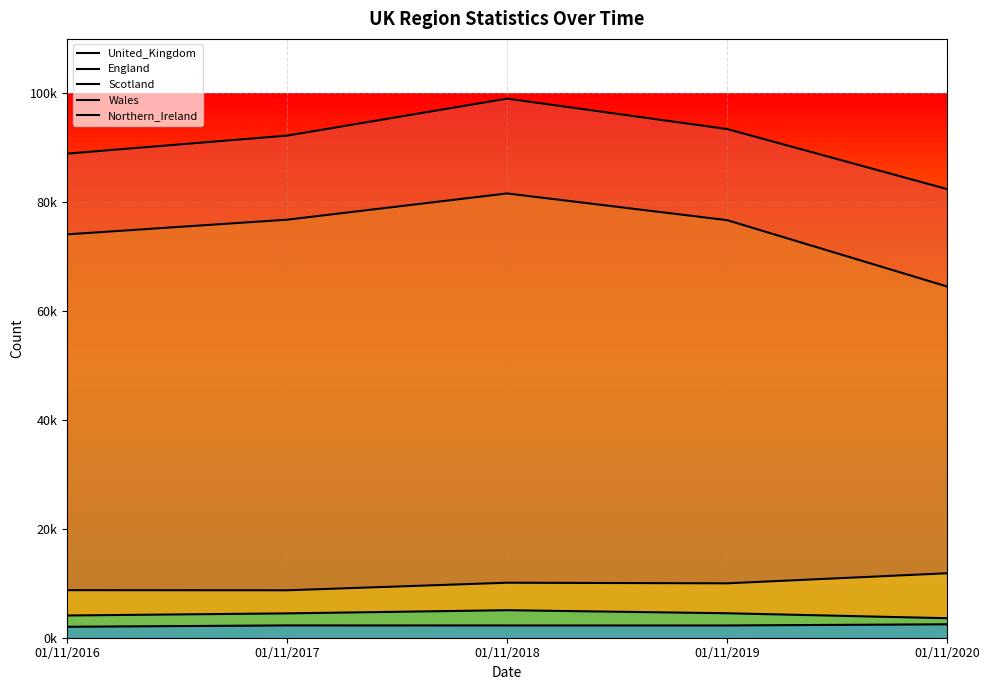

What is the highest value of the Northern_Ireland series?

2467.0